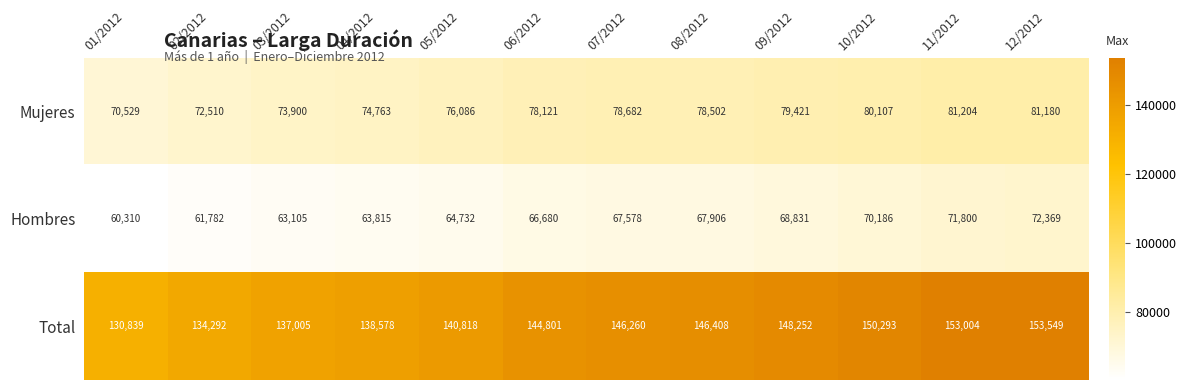

Between 04/2012 and 06/2012, which series saw the biggest shift?

Total